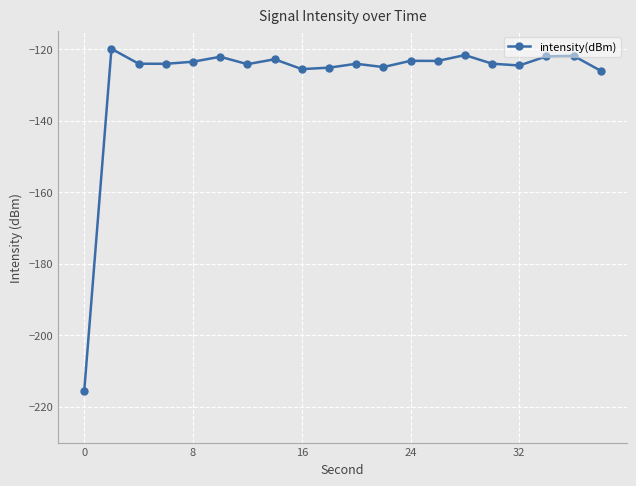

What is the smallest value displayed?

-215.5